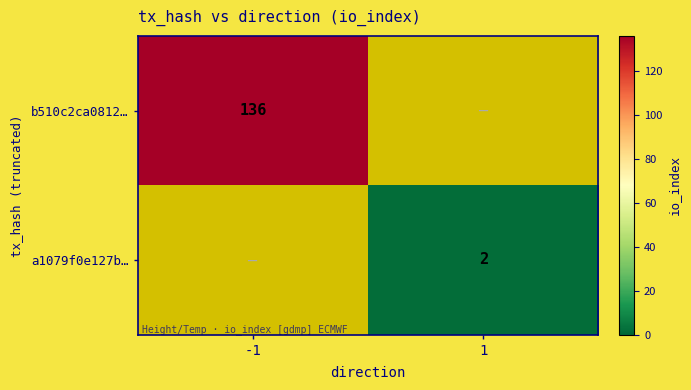

Is it true that a1079f0e127b… equals 2 at 1?

True